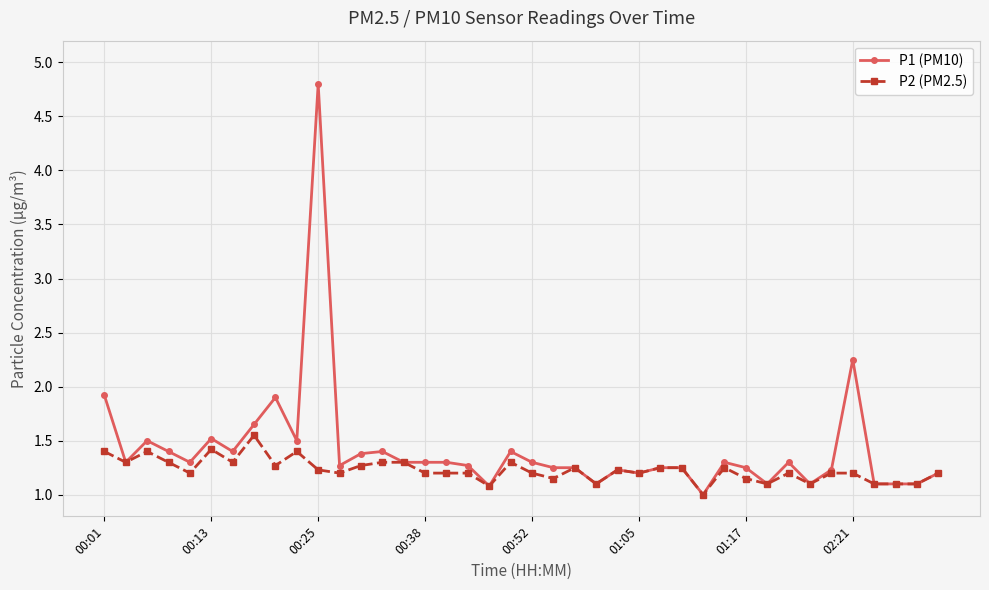

What is the difference between the maximum and second lowest values in the P2 (PM2.5) series?

0.5